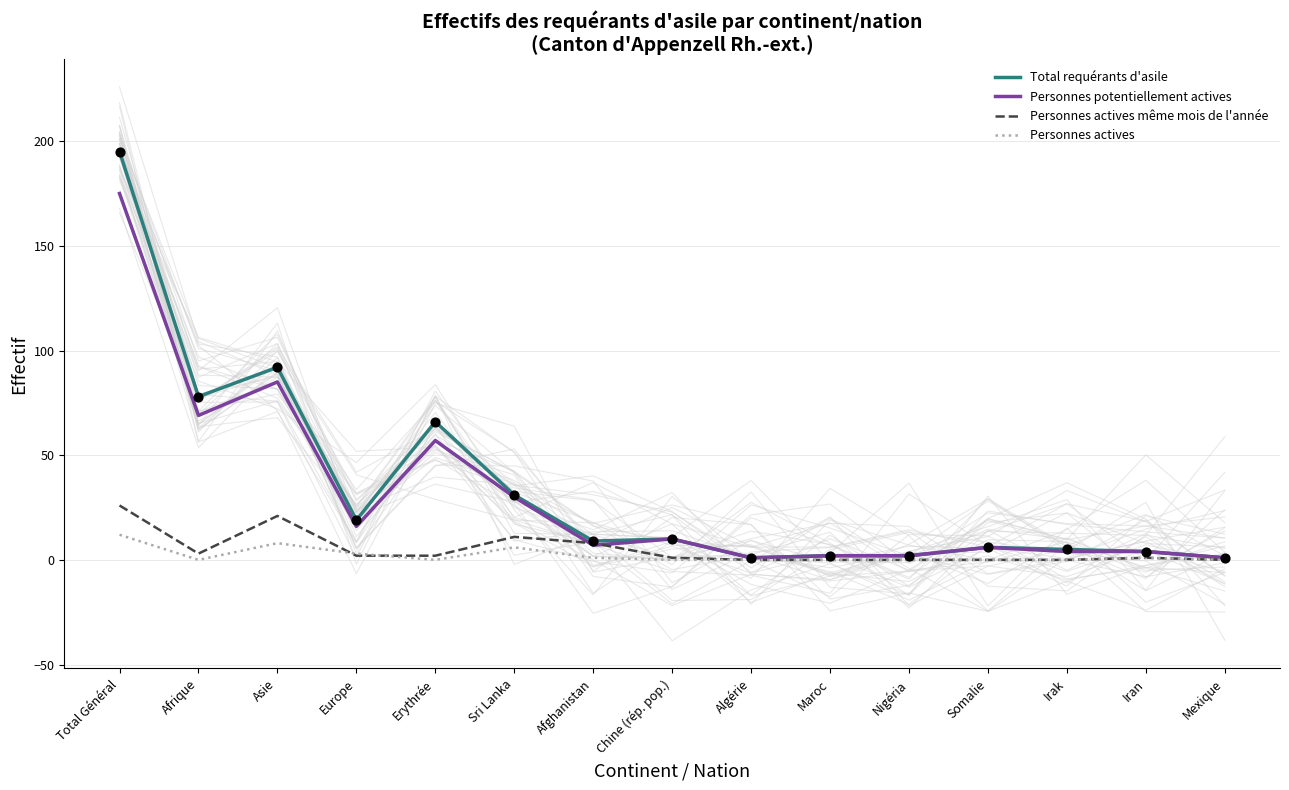

Is the value of Total requérants d'asile at Europe greater than the value of Personnes actives at Afrique?

Yes